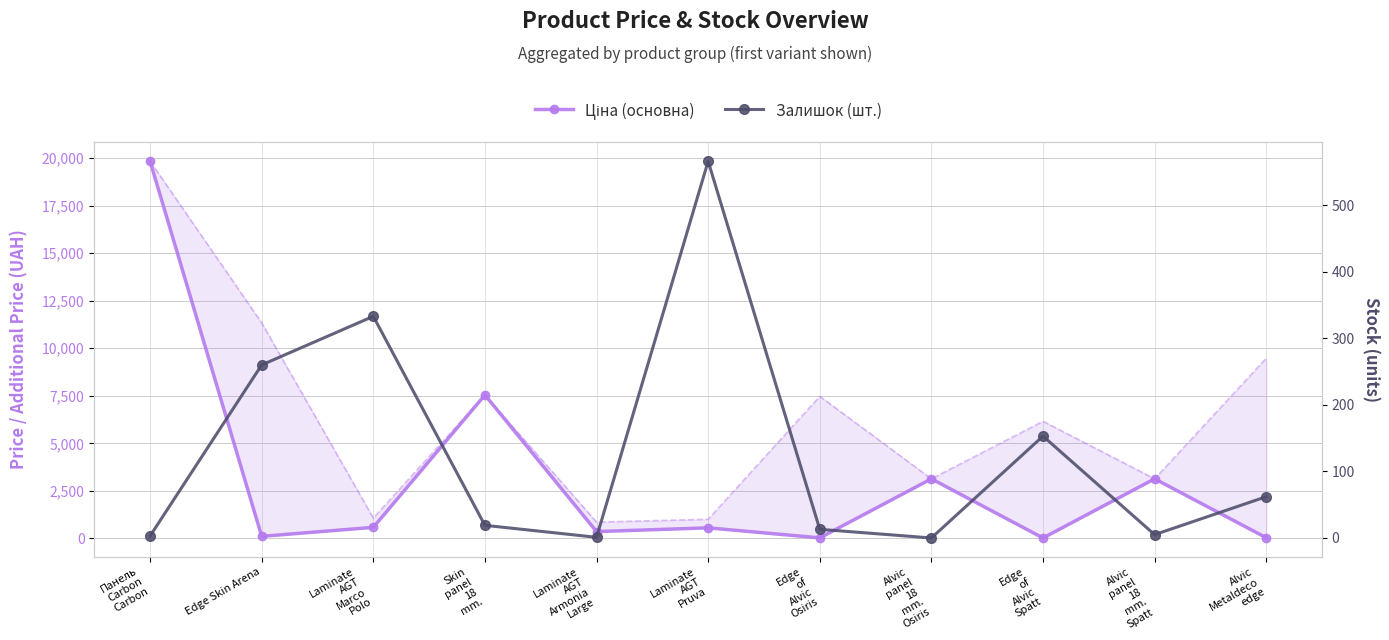

True or false: Ціна (основна) has a value of 560.2 at Laminate
AGT
Pruva.

True